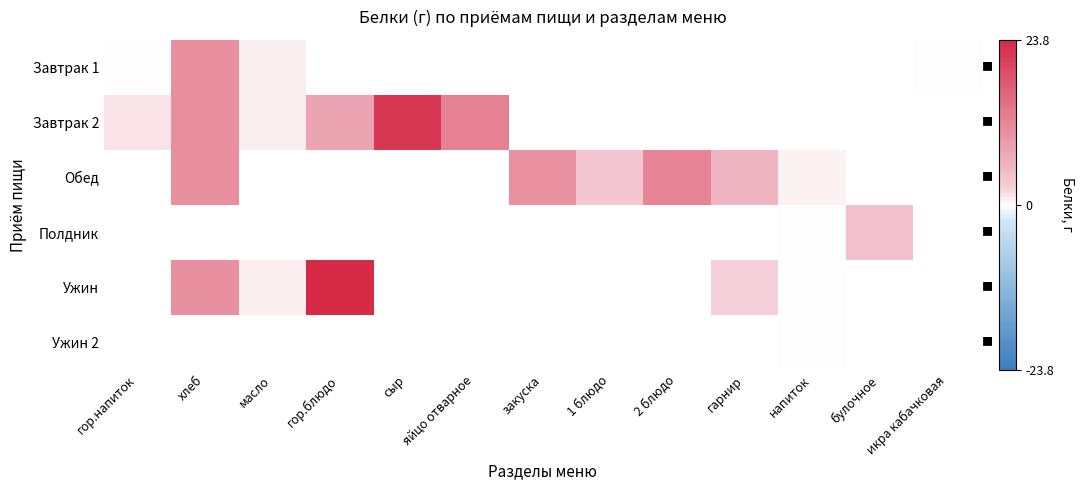

At which category does the chart reach its minimum across all series?

напиток